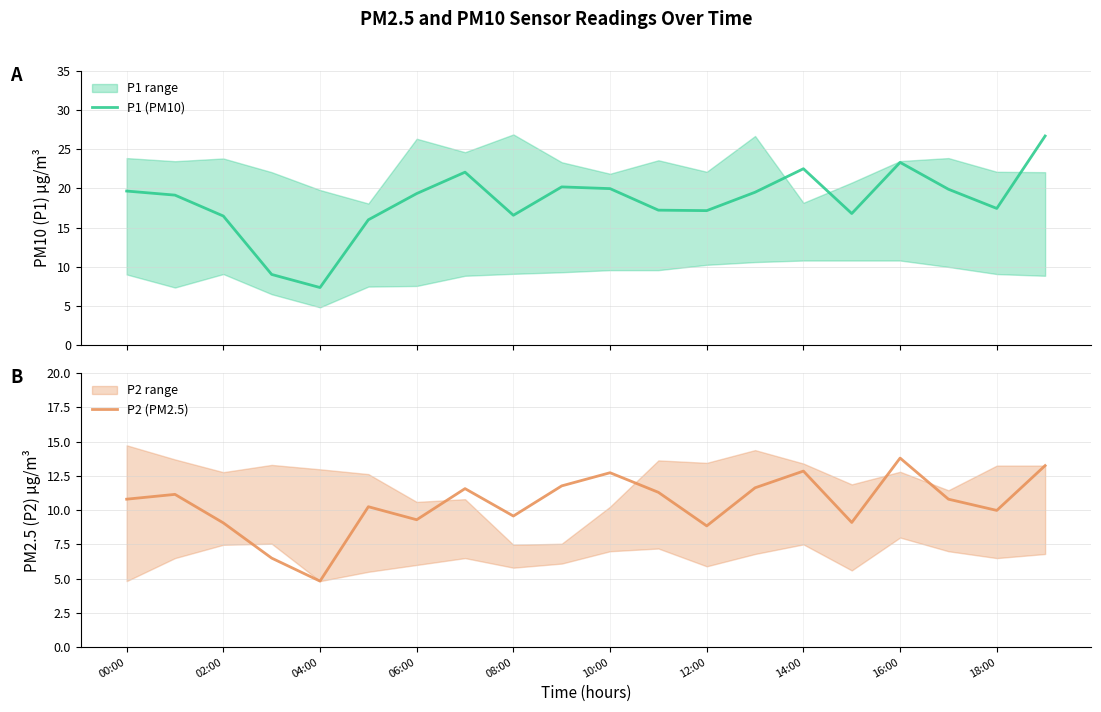

What is the highest value of the P1 (PM10) series?

26.7